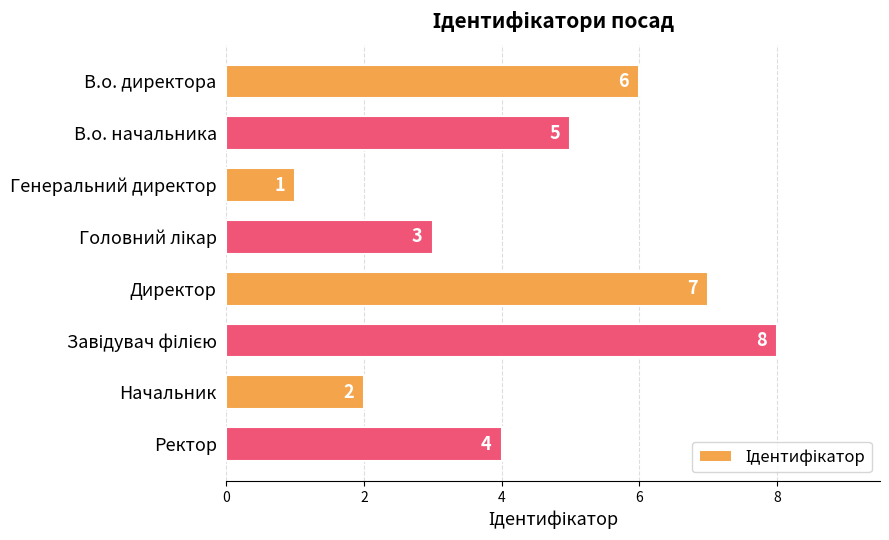

What is the difference between the maximum and minimum values?

7